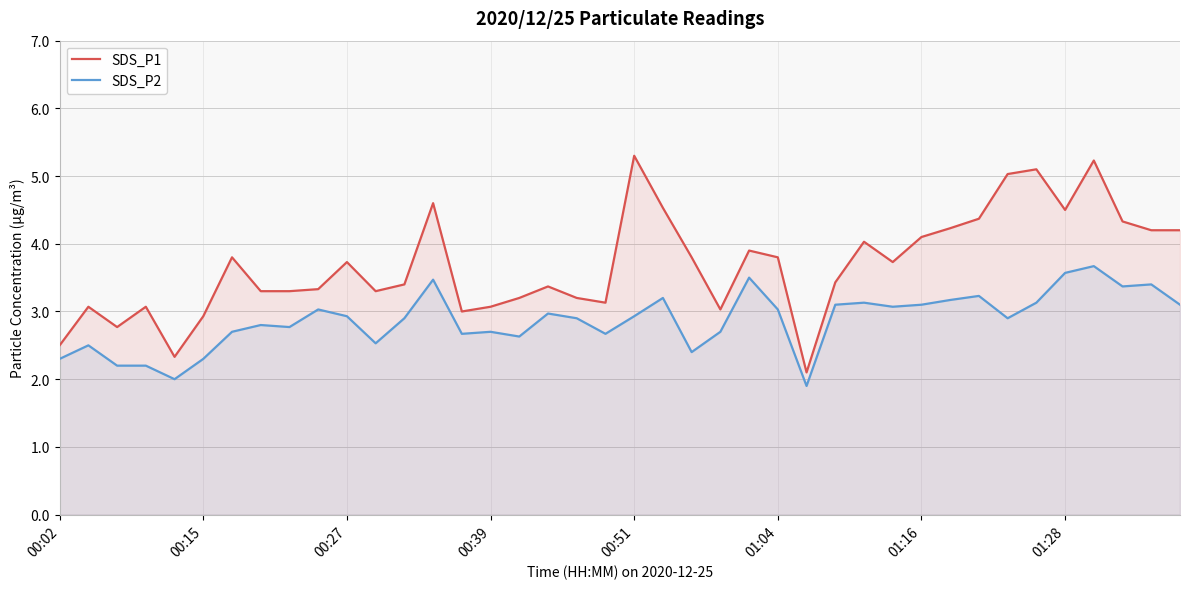

Rank the series at 01:16 from lowest to highest value.

SDS_P2, SDS_P1